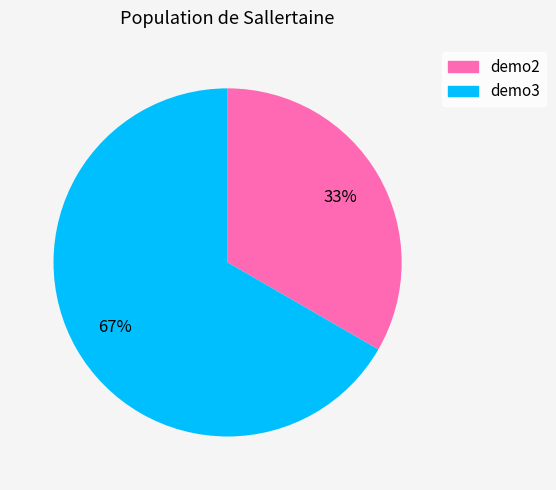

To the nearest percent, what is the combined percentage of demo3 and demo2?

100%